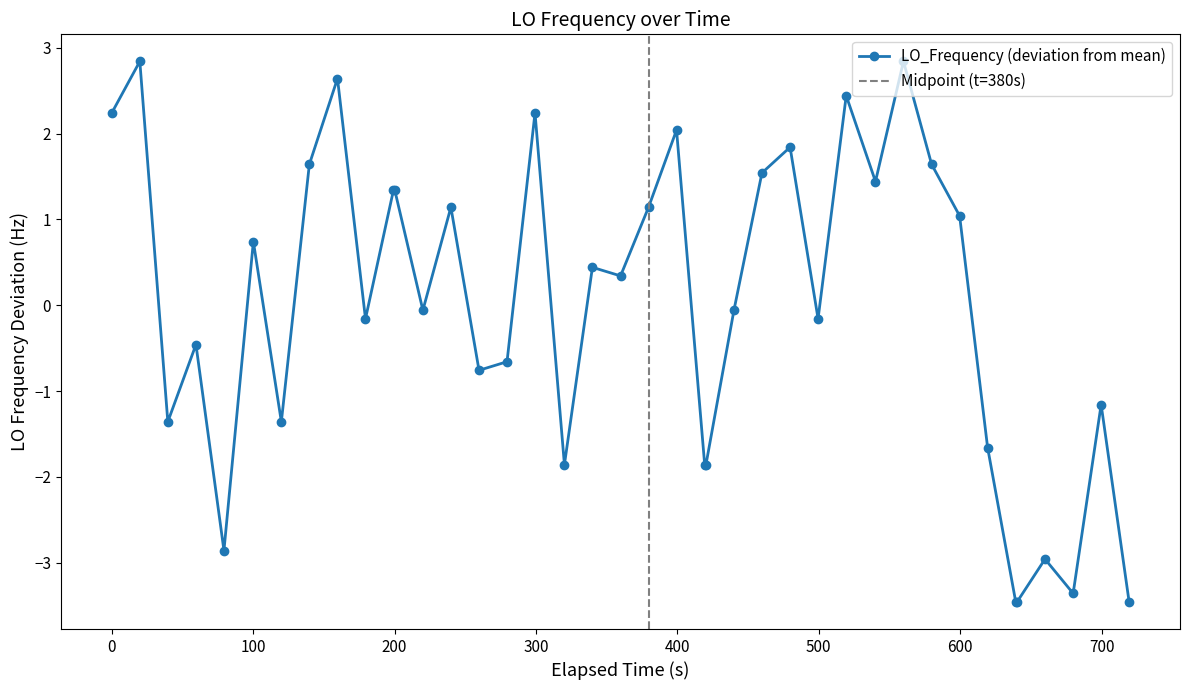

What is the maximum value for LO_Frequency (deviation from mean)?

2.8